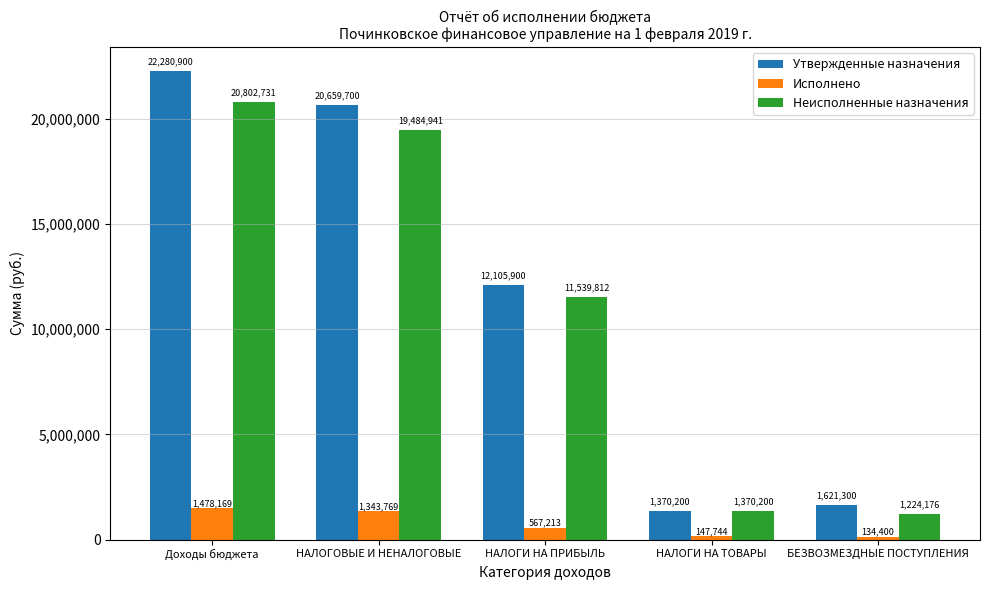

Which series has the widest spread of values?

Утвержденные назначения